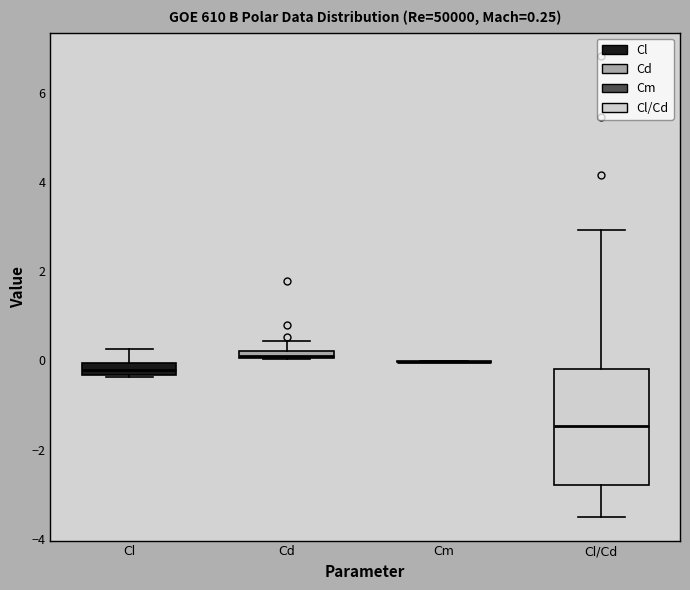

Comparing the boxes themselves (not the whiskers), which one is the tallest?

Cl/Cd